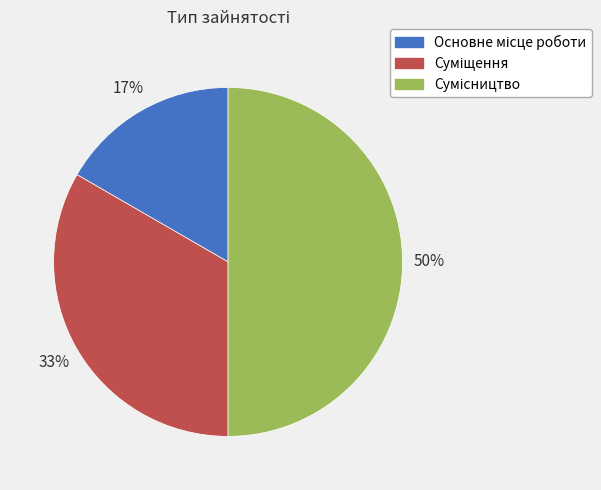

How many slices are in this pie chart?

3